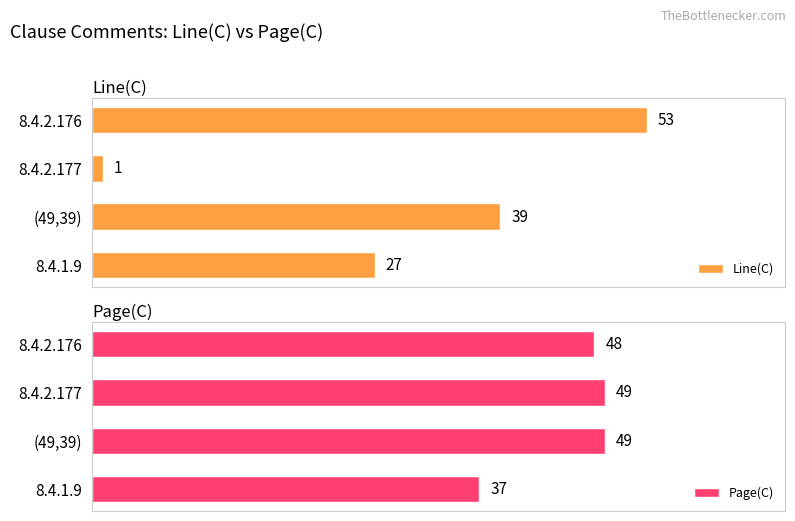

Which category has the lowest value in the Page(C) series?

8.4.1.9